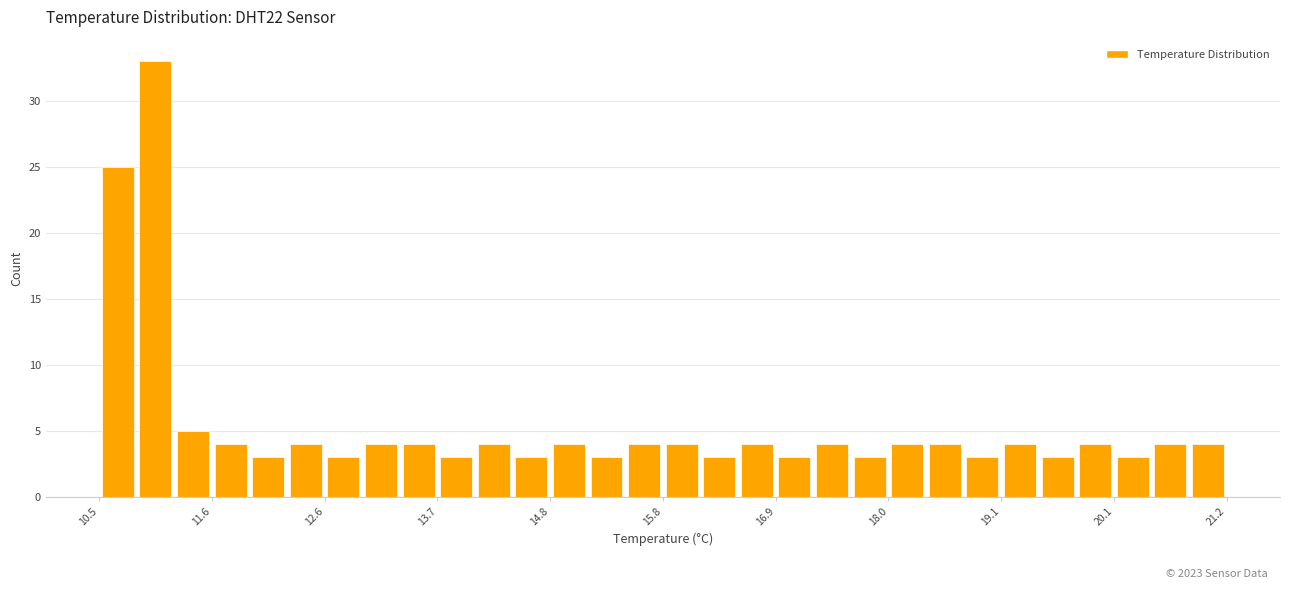

Read against the x-axis, roughly where is the centre of the tallest bar?

11.0